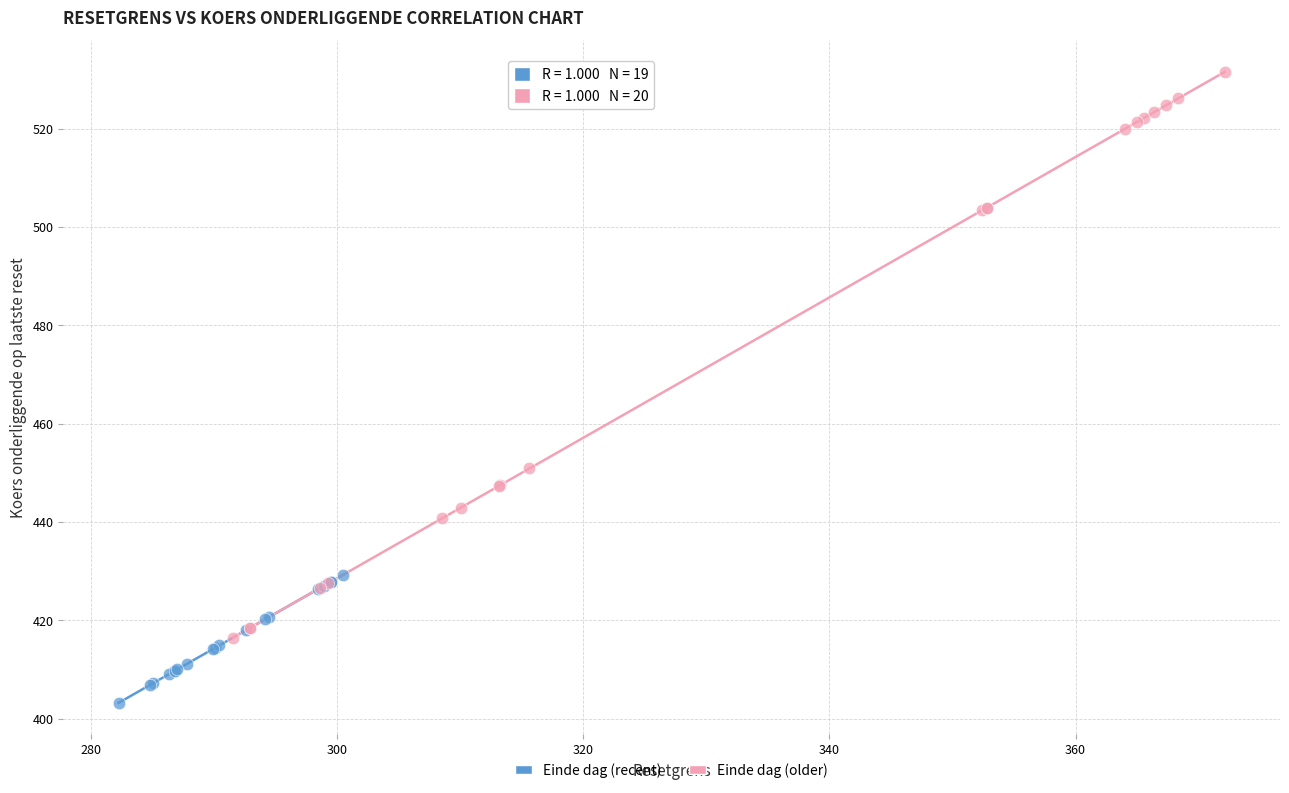

Which series reaches the maximum Y coordinate?

Einde dag (older)